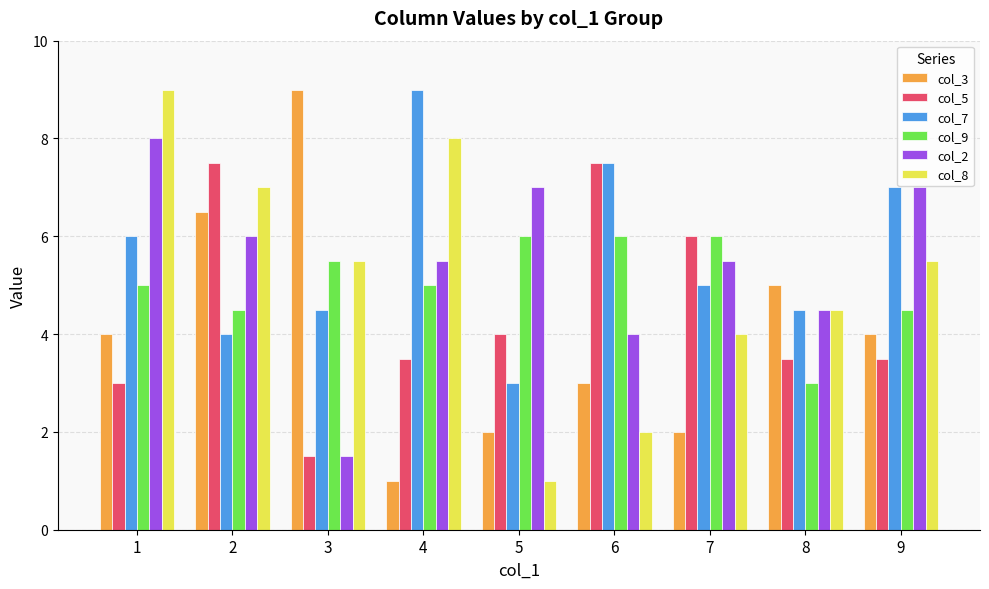

Which category has the highest value in the col_2 series?

1